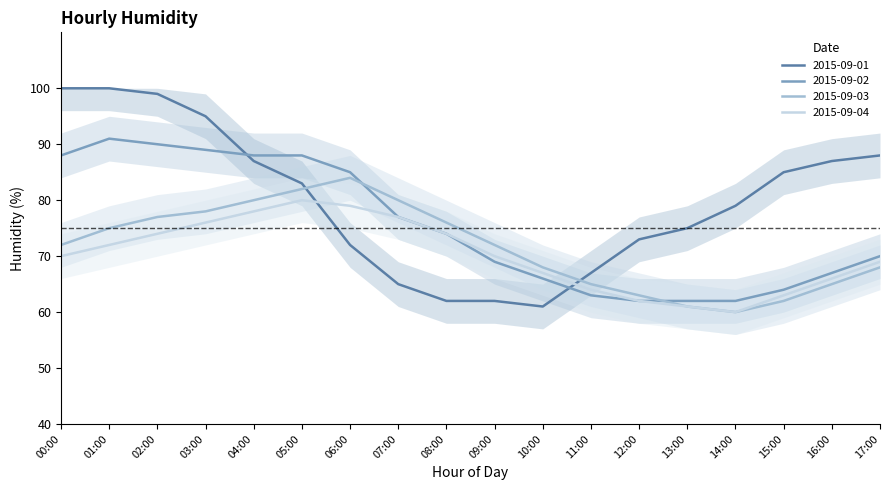

Which series has the largest range (max minus min)?

2015-09-01